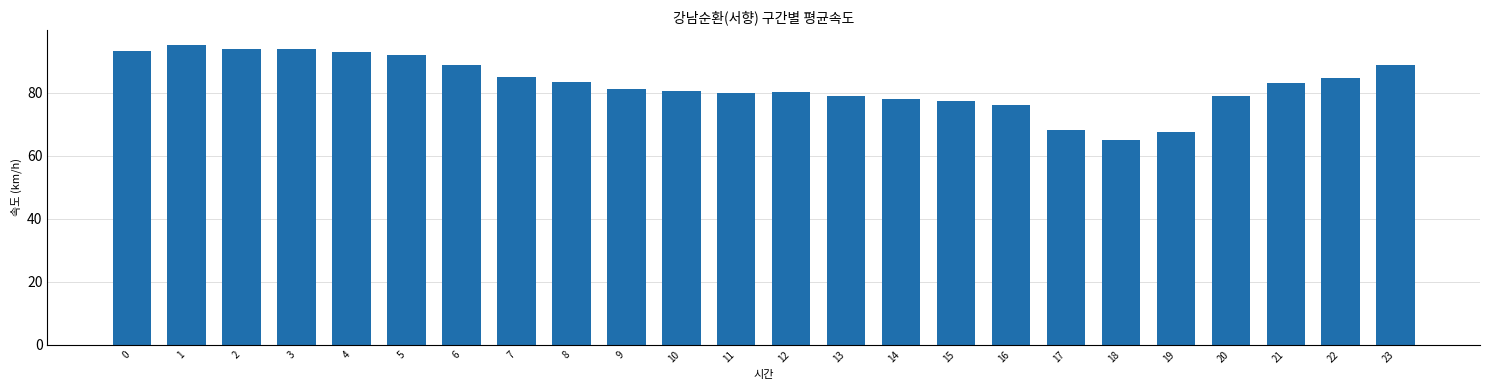

The chart shows a value of 157.8 at 1. True or false?

False